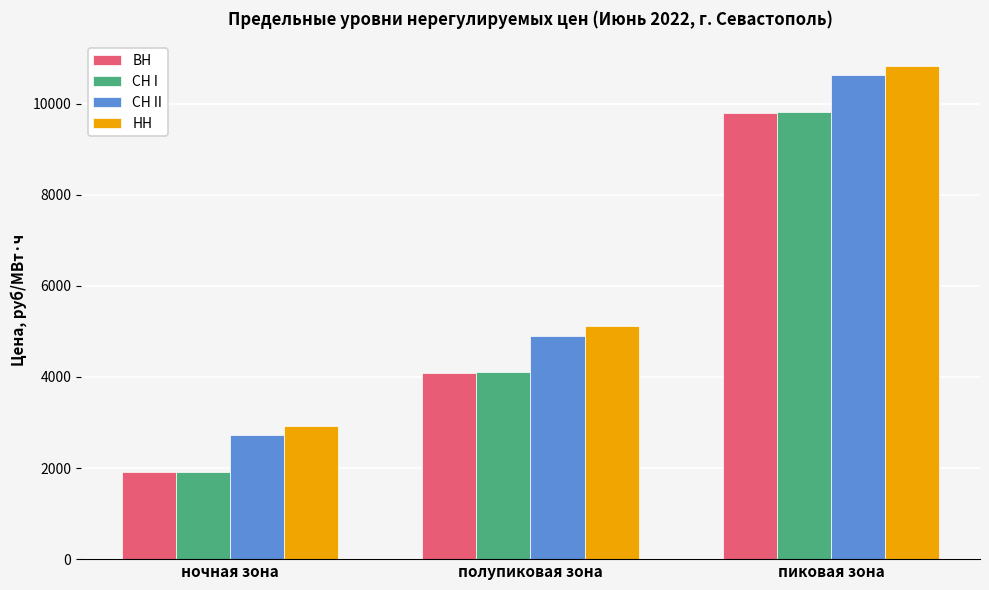

List the labels in order of ВН value, smallest first.

ночная зона, полупиковая зона, пиковая зона